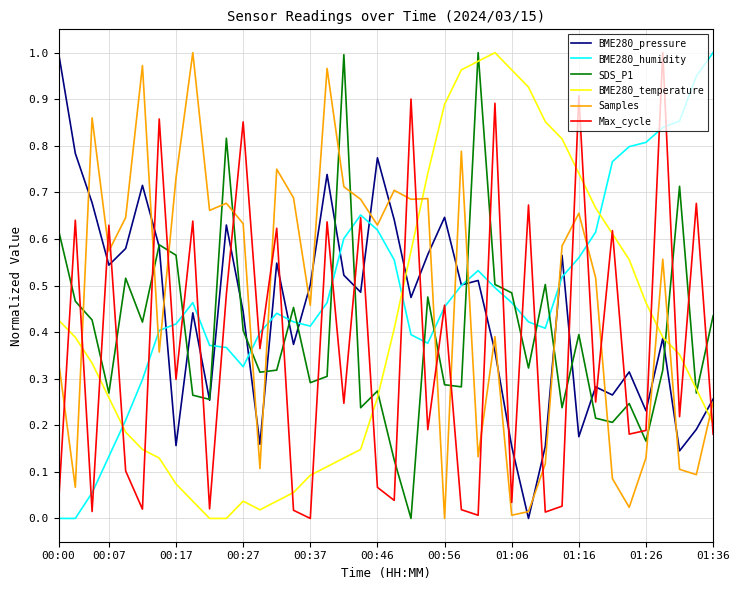

After their last crossing, which series has the higher values: Max_cycle or BME280_pressure?

BME280_pressure